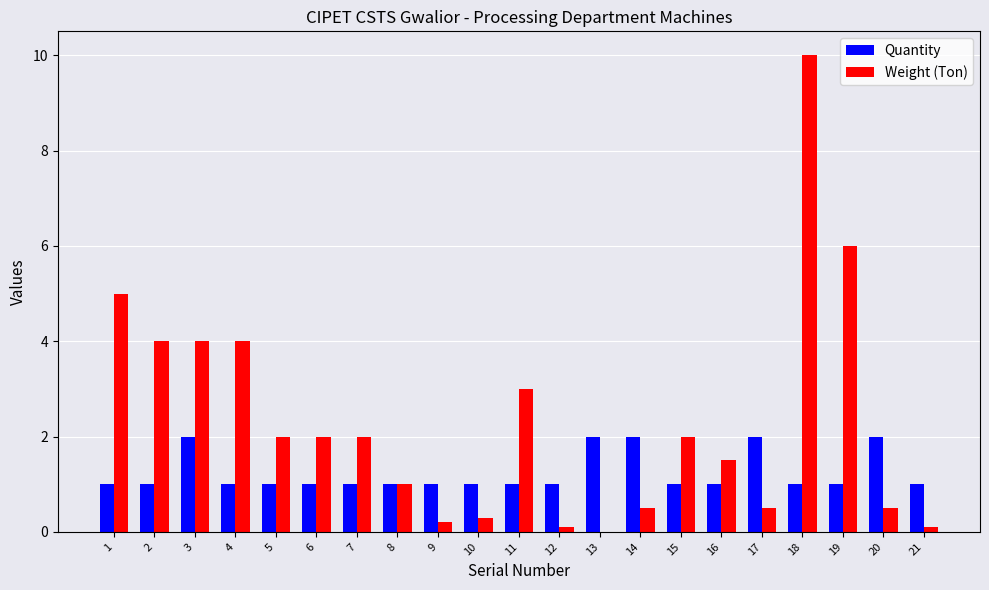

What is the total value across all series at 15?

3.0